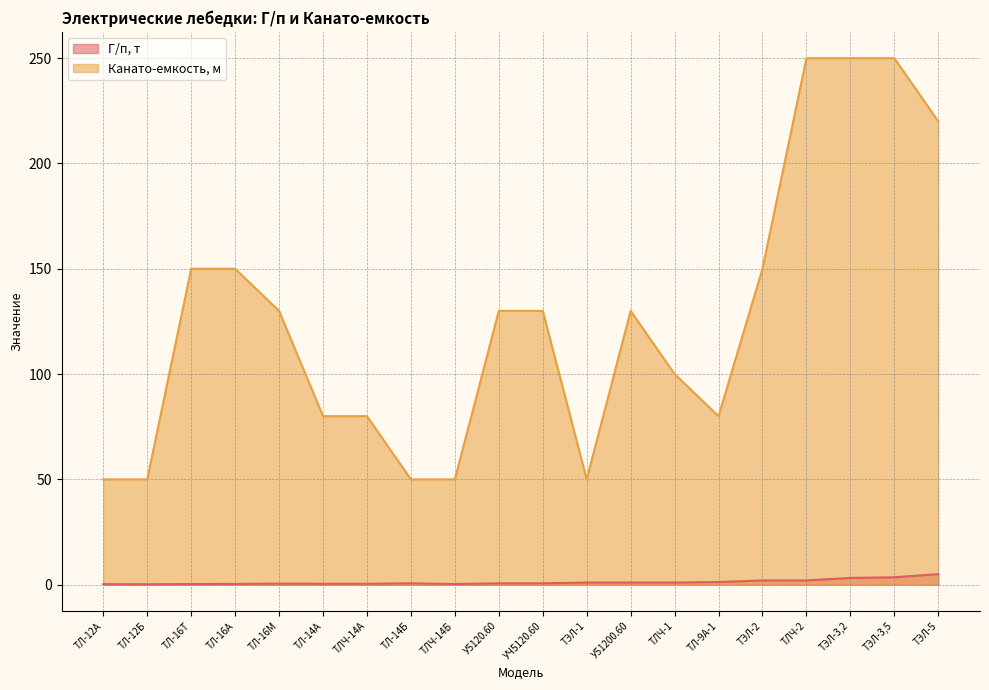

How many categories are shown in the chart?

20